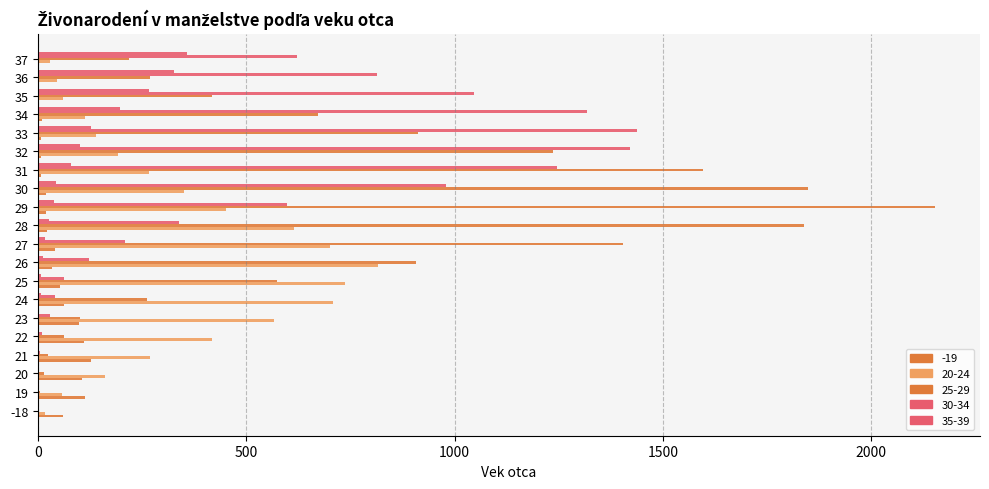

How many data points does each series have?

20